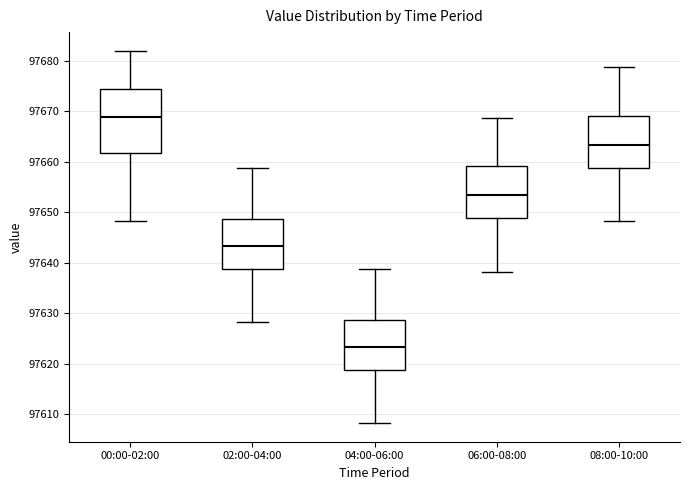

Reading left to right, read every box against the y-axis: the position of its median line, the range the box covers, and the ends of its whiskers. The values are not printed on the chart, so give them approximately, as read against the axis.

00:00-02:00: median 97669, box 97662 to 97674, whiskers 97648 to 97682
02:00-04:00: median 97643, box 97639 to 97649, whiskers 97628 to 97659
04:00-06:00: median 97623, box 97619 to 97629, whiskers 97608 to 97639
06:00-08:00: median 97653, box 97649 to 97659, whiskers 97638 to 97669
08:00-10:00: median 97663, box 97659 to 97669, whiskers 97648 to 97679